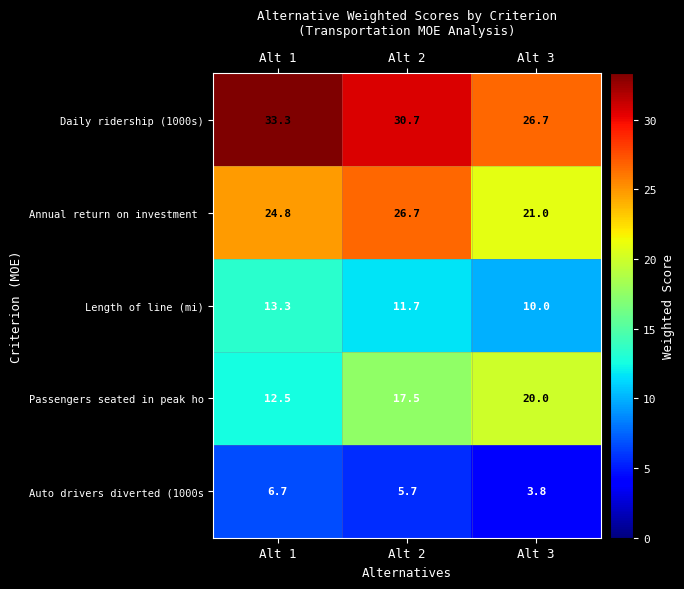

How many distinct data groups are displayed?

5